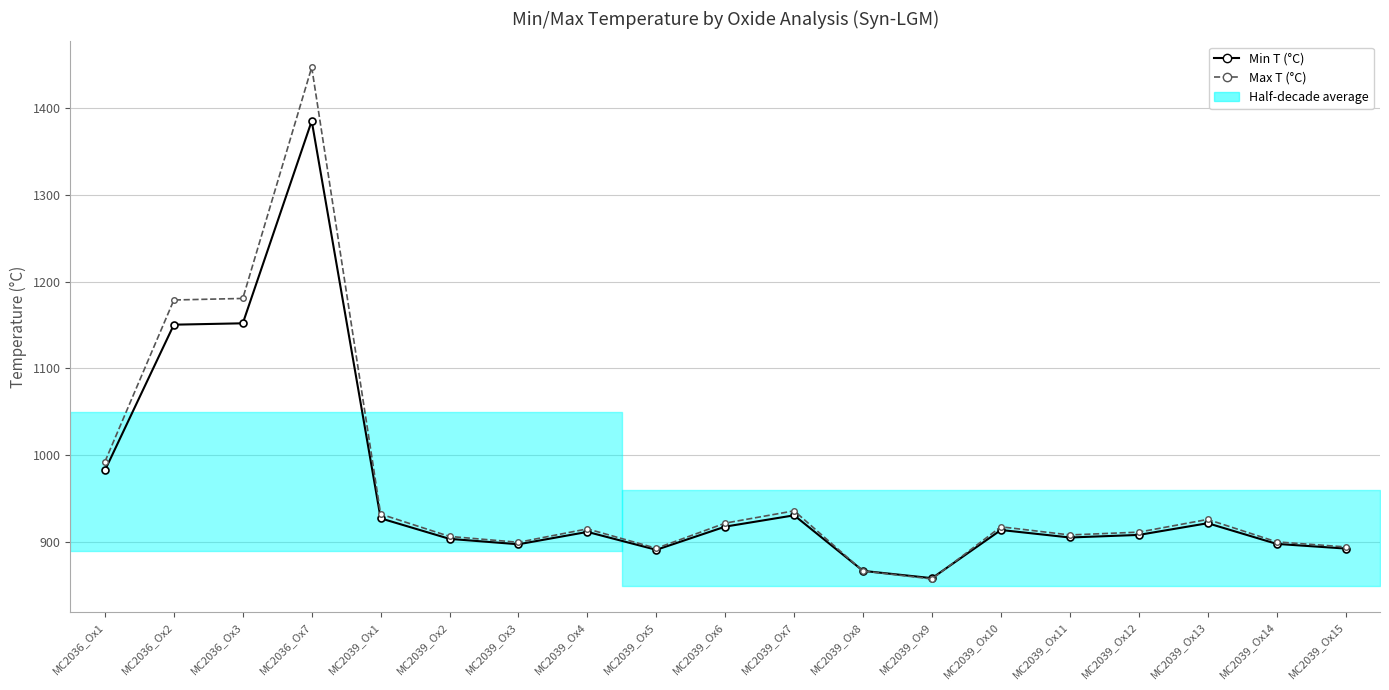

How many times do Min T (°C) and Max T (°C) cross each other?

2